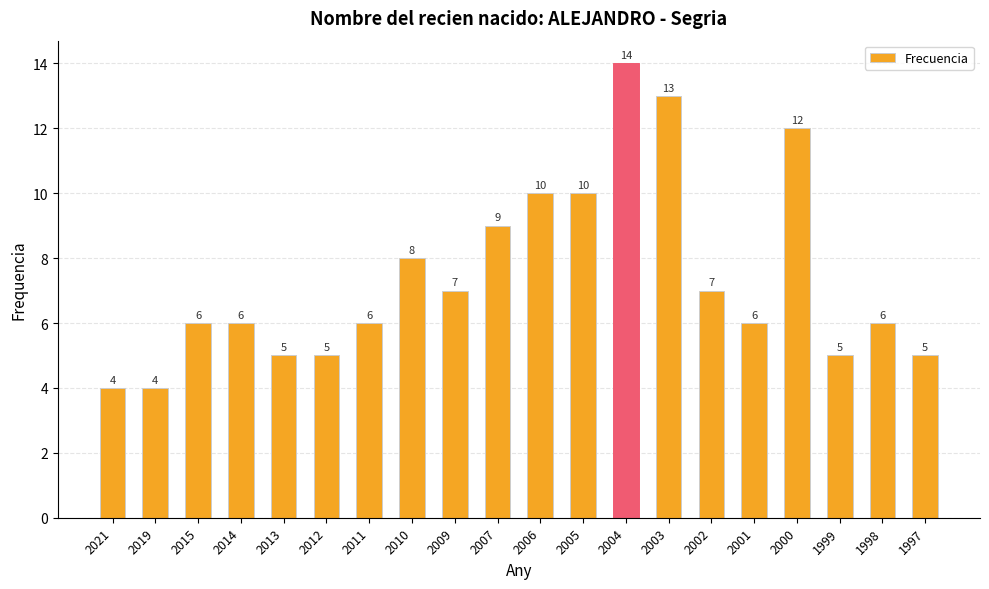

Is it true that the value at 2015 is 6?

True